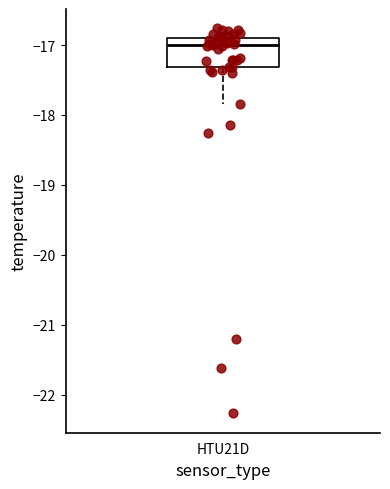

Transcribe this box plot: give where the median line is, the range the box spans, and where the two whiskers end, as read against the y-axis. The values are not printed on the chart, so give them approximately, as read against the axis.

median -17.0, box -17.3 to -16.9, whiskers -17.8 to -16.8